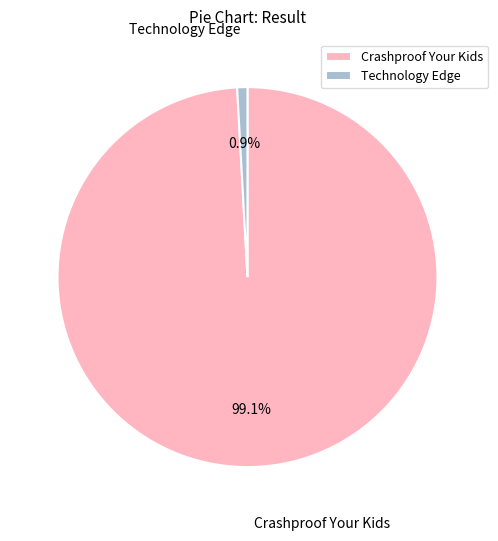

Which slice is the largest?

Crashproof Your Kids